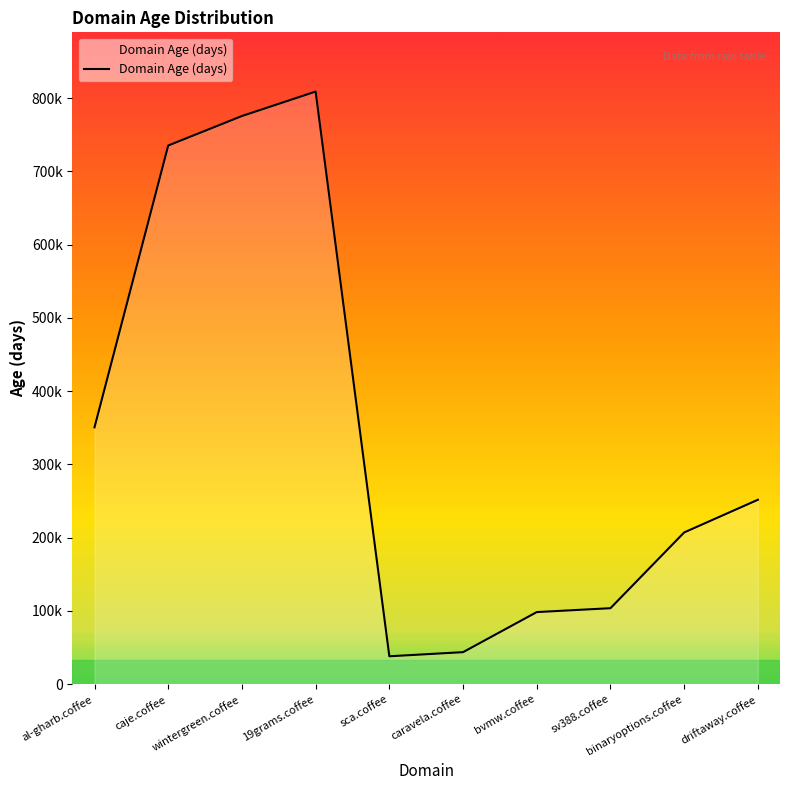

Reading left to right, what are all the values shown in this chart?

al-gharb.coffee=350508	caje.coffee=735167	wintergreen.coffee=775439	19grams.coffee=808805	sca.coffee=37969	caravela.coffee=43587	bvmw.coffee=98295	sv388.coffee=103601	binaryoptions.coffee=207019	driftaway.coffee=251623